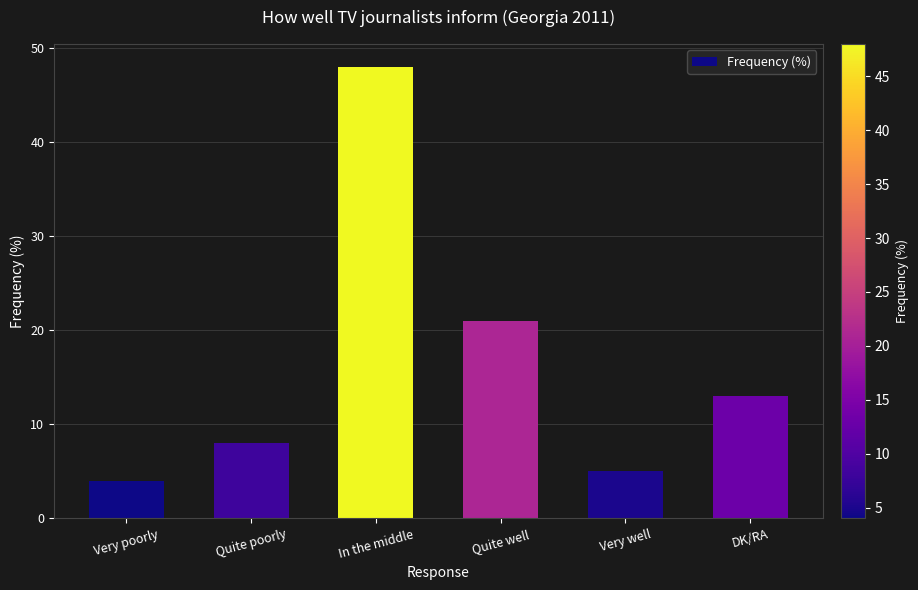

Is it true that the value at In the middle is 83?

False